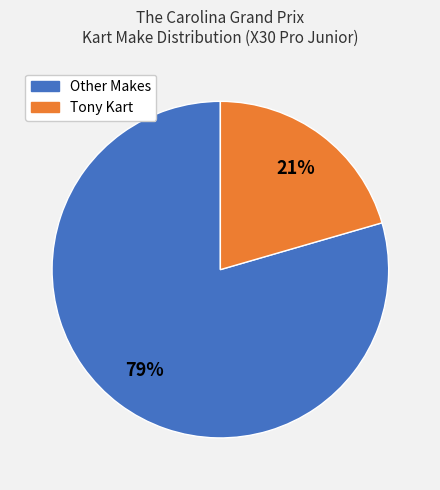

To the nearest percent, what is the average slice percentage?

50%